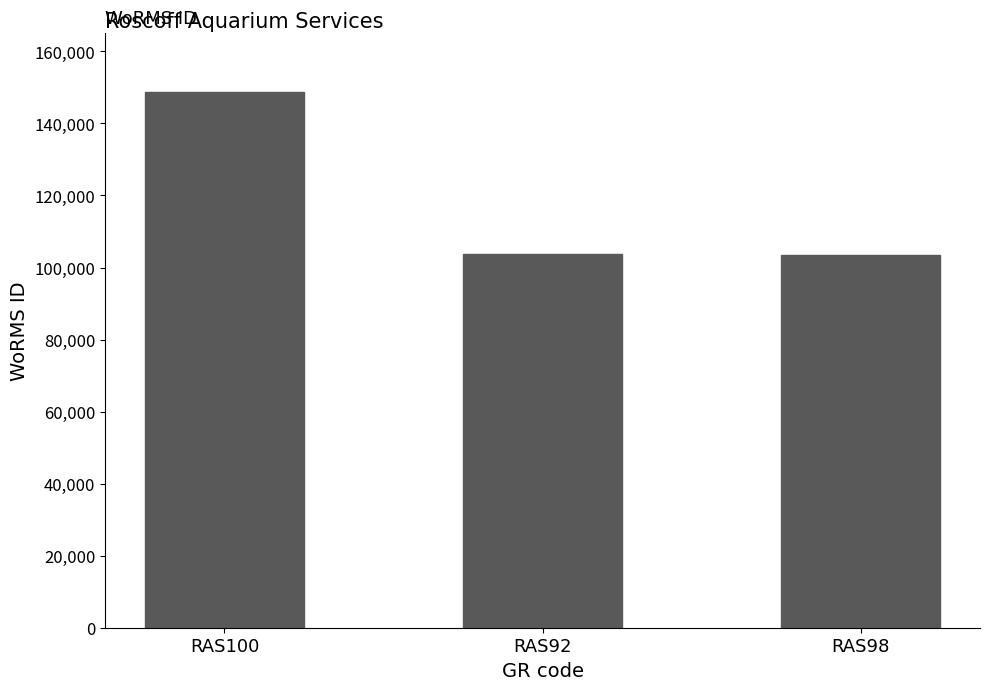

What is the change in value from RAS100 to RAS92?

-45056